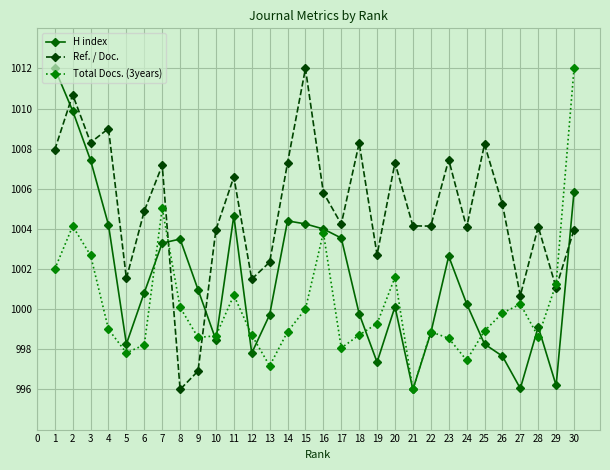

What is the lowest value of the Total Docs. (3years) series?

996.0